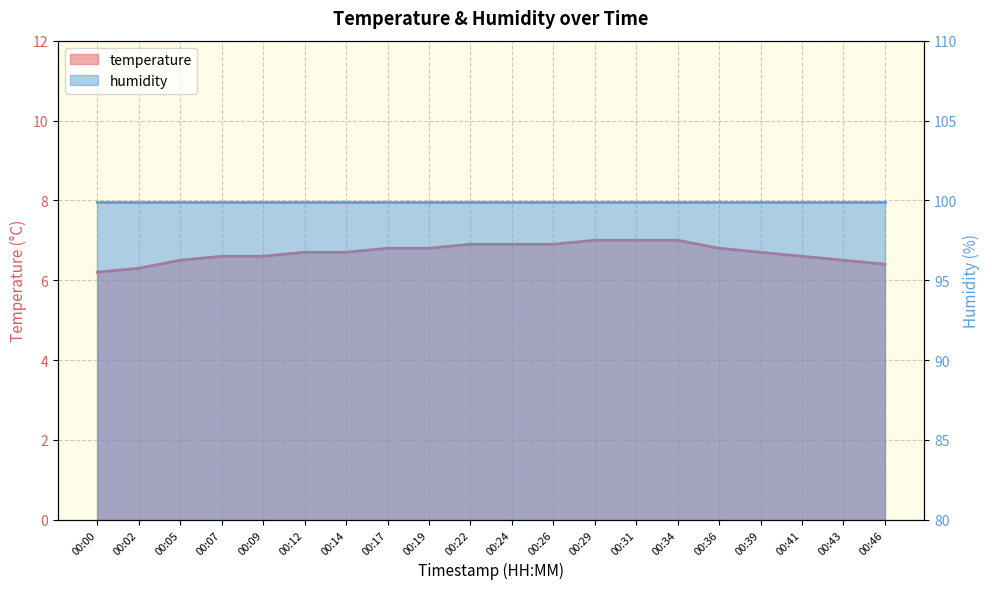

The value at 00:29 is 7.0. True or false?

True